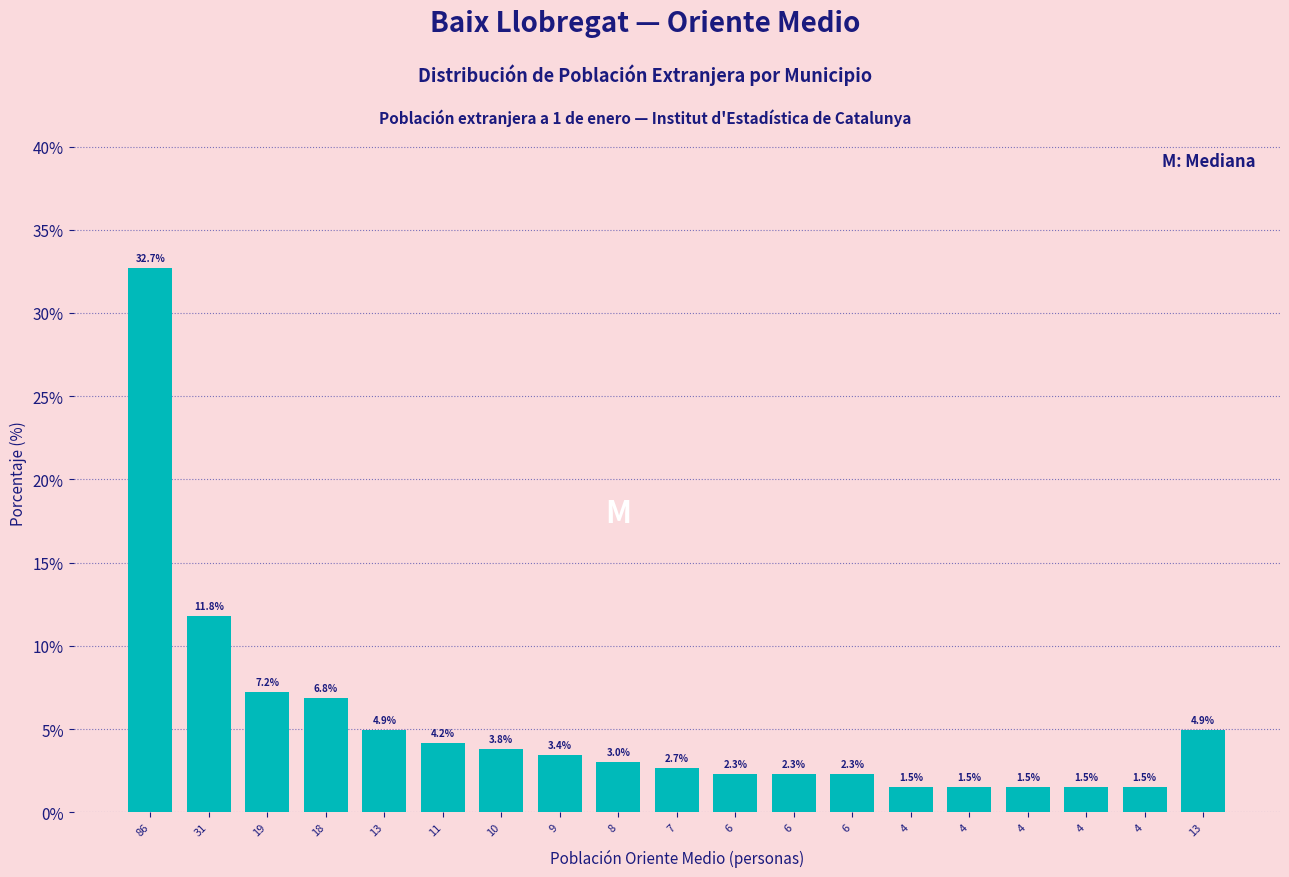

How many values exceed 3?

10